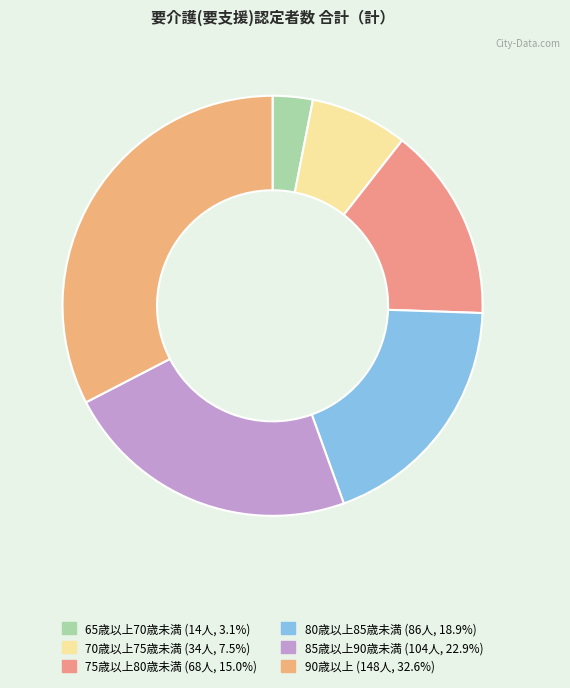

What is the change in value from 65歳以上70歳未満 to 70歳以上75歳未満?

+20